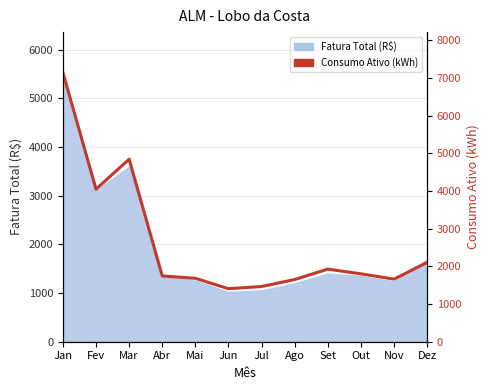

How many lines are shown in the chart?

1